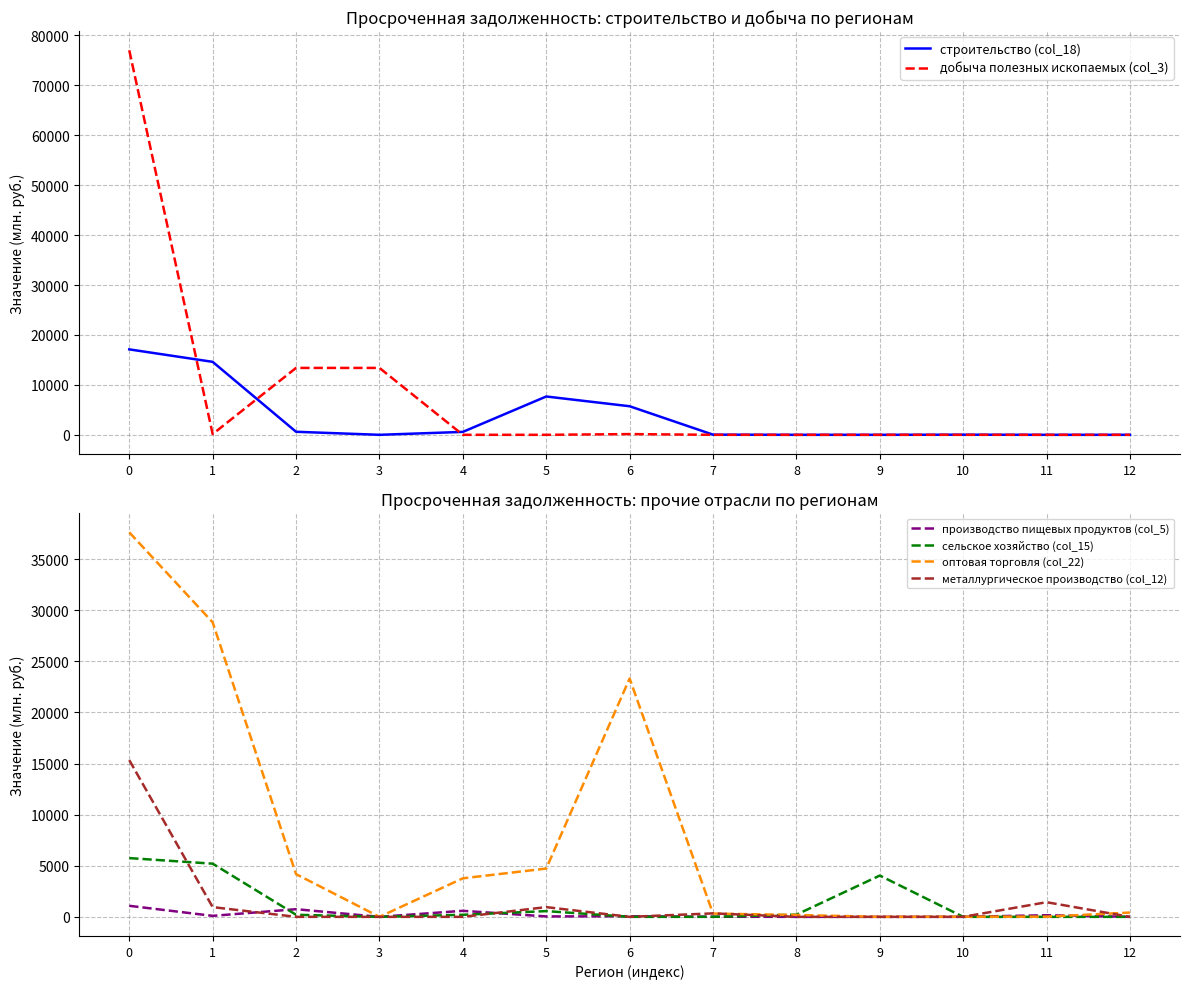

How many lines are shown in the chart?

6